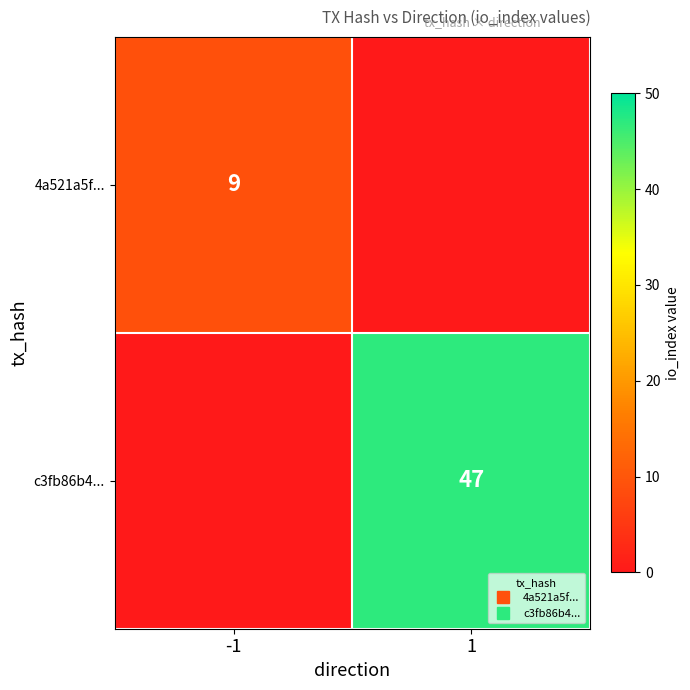

What is the spread (max minus min) of values at 1?

47